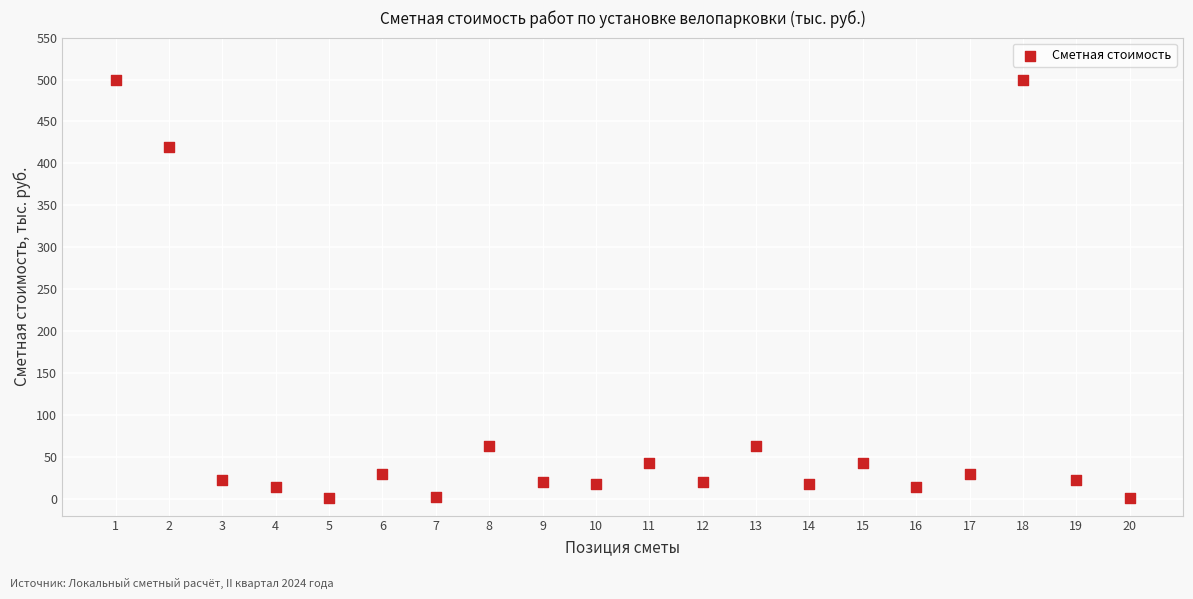

What Y value in the scatter plot is closest to 250?

419.5